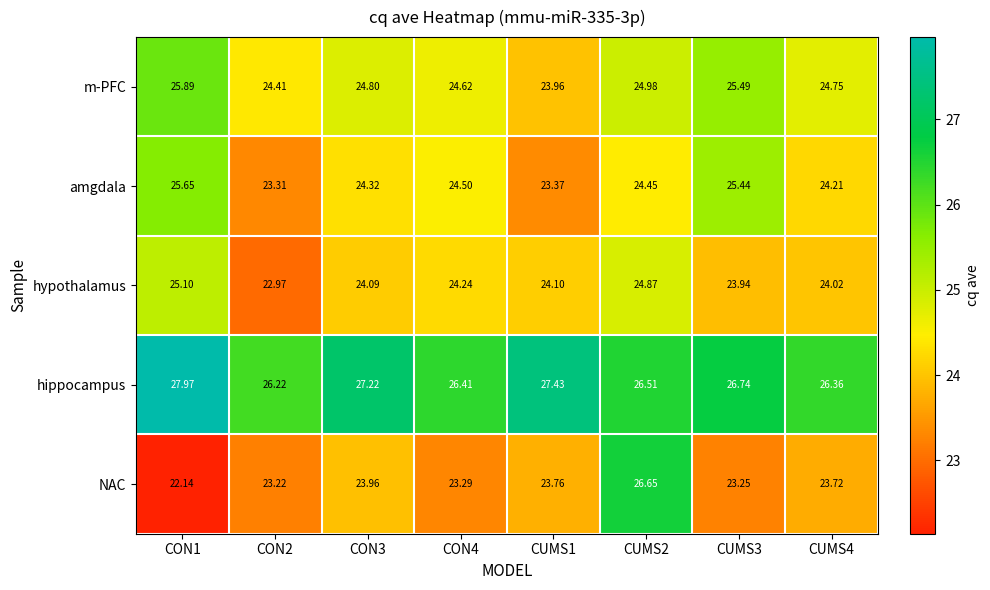

List the series in order of their peak value, lowest first.

hypothalamus, amgdala, m-PFC, NAC, hippocampus